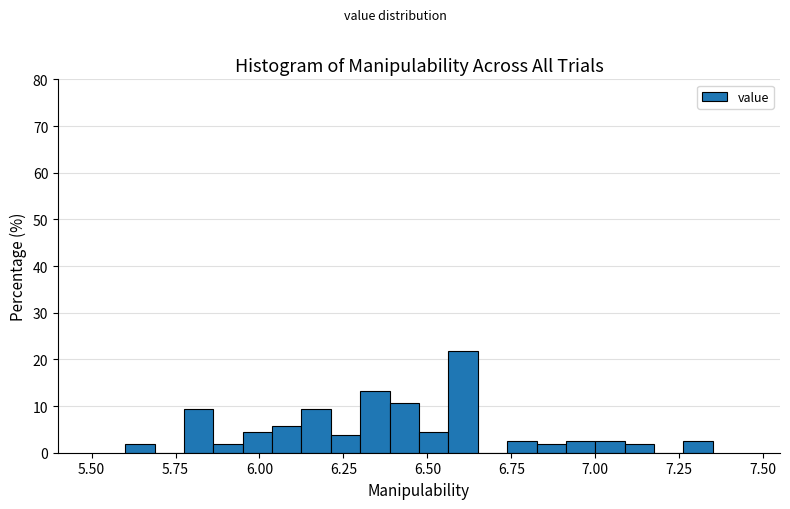

Around what value on the x-axis is the tallest bar? Give the approximate position of its centre, as read against the axis.

6.60